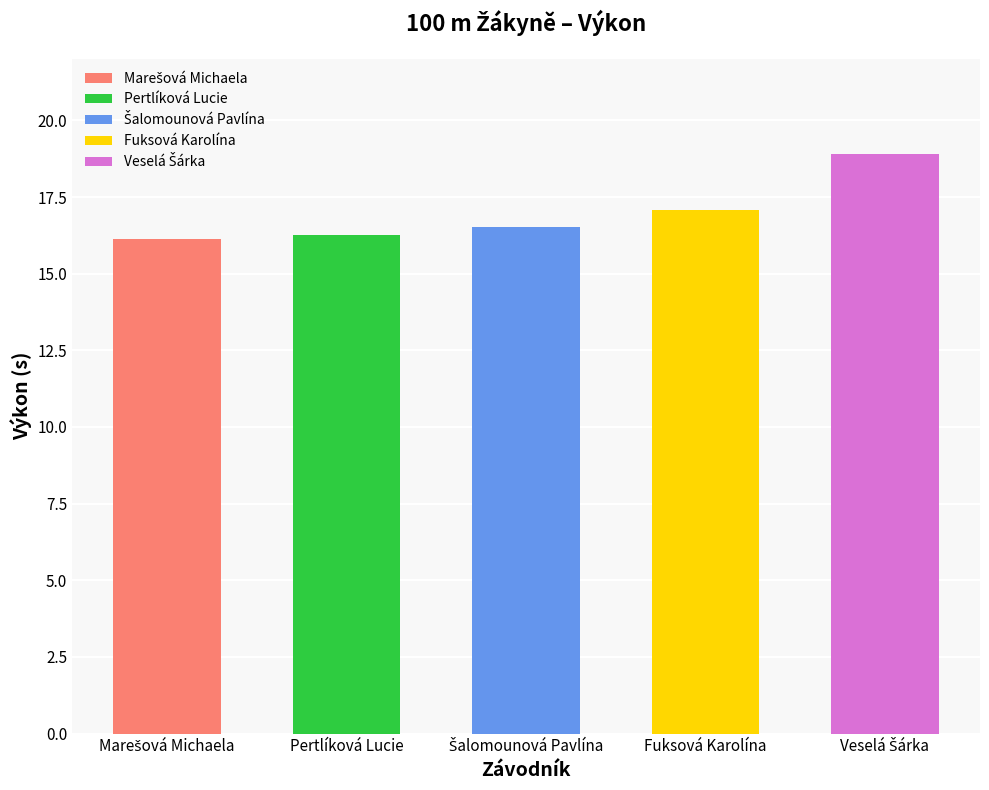

At which label is the value closest to 17?

Fuksová Karolína